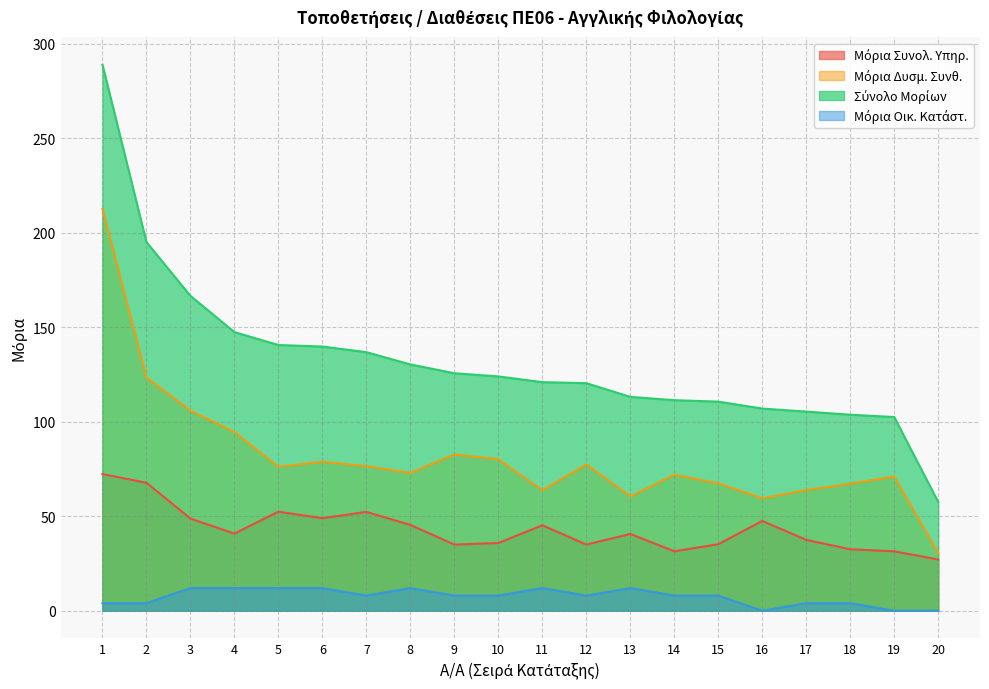

Reading left to right, extract all data points from this chart.

Μόρια Συνολ. Υπηρ.: 72.3	67.7	48.8	40.8	52.4	49.0	52.3	45.4	35.0	35.8	45.2	35.0	40.6	31.4	35.2	47.5	37.5	32.5	31.4	27.1
Μόρια Δυσμ. Συνθ.: 212.6	123.3	105.8	94.6	76.2	78.8	76.5	72.9	82.6	80.1	63.7	77.4	60.5	72.0	67.4	59.5	63.9	67.2	71.0	30.5
Σύνολο Μορίων: 288.9	195.0	166.6	147.4	140.6	139.8	136.8	130.3	125.6	124.0	120.9	120.4	113.1	111.4	110.6	107.0	105.4	103.7	102.5	57.5
Μόρια Οικ. Κατάστ.: 4.0	4.0	12.0	12.0	12.0	12.0	8.0	12.0	8.0	8.0	12.0	8.0	12.0	8.0	8.0	0.0	4.0	4.0	0.0	0.0